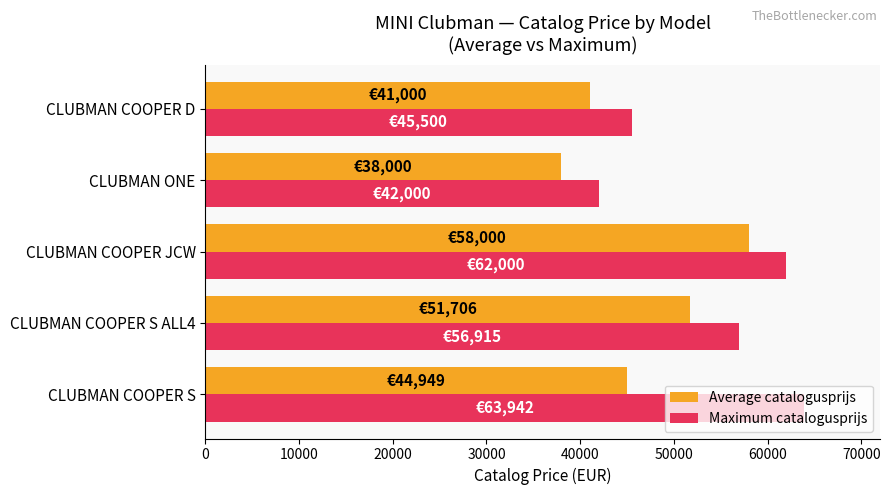

At which category is the sum across all series the highest?

CLUBMAN COOPER JCW